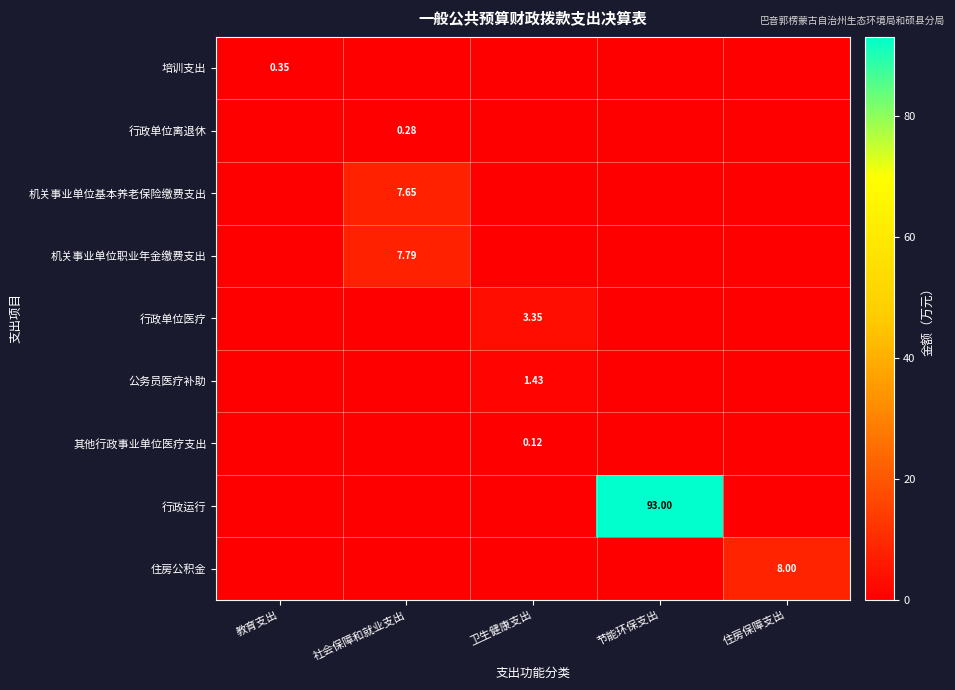

Count the 其他行政事业单位医疗支出 values in the range 0 to 1.

5